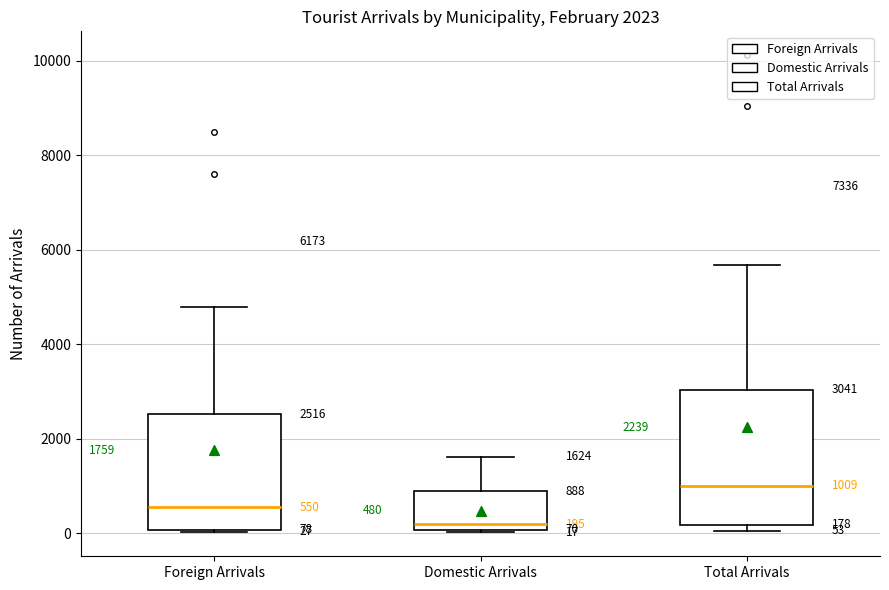

Comparing the boxes themselves (not the whiskers), which one is the tallest?

Total Arrivals